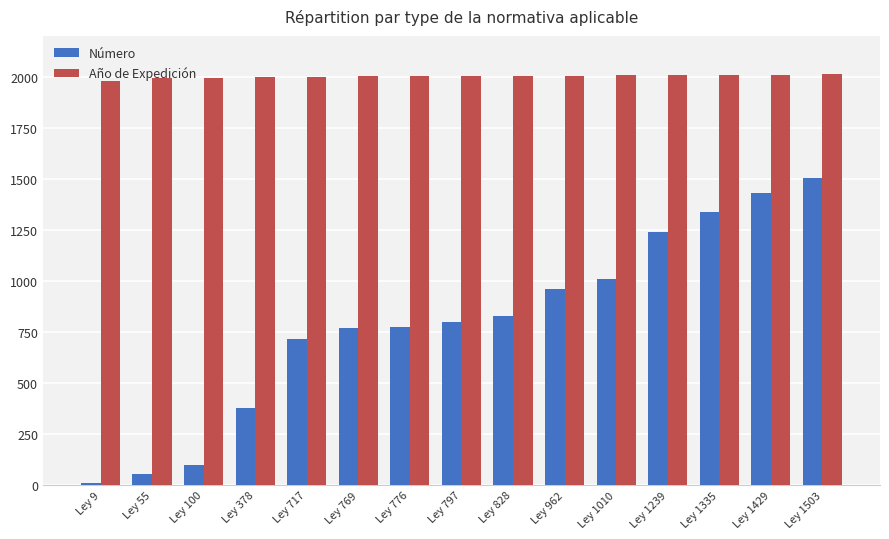

What is the difference between the Número values at Ley 962 and Ley 776?

186